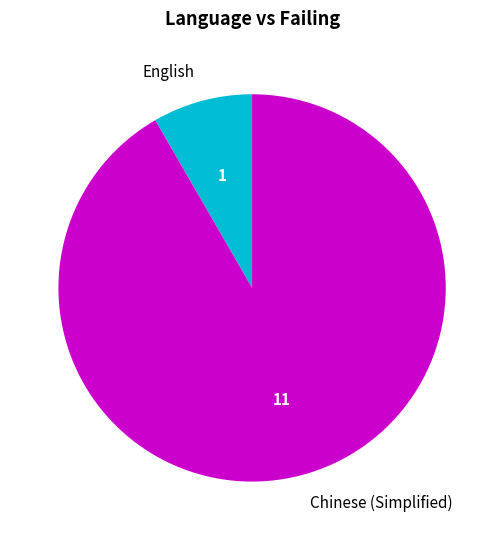

How many segments does this pie chart have?

2